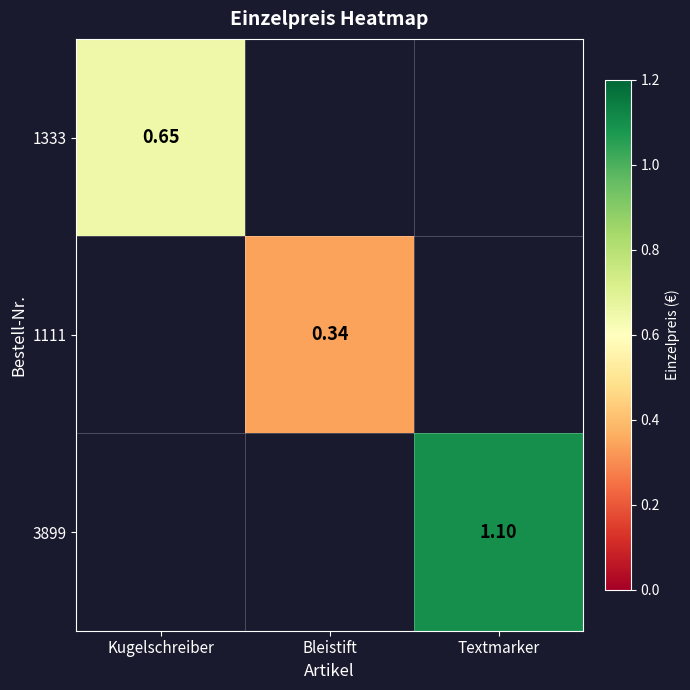

Which category has the lowest value in the 1111 series?

Kugelschreiber